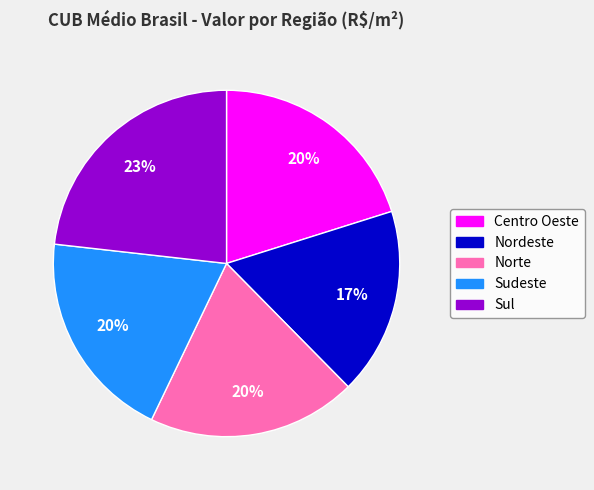

Which category has the biggest portion of the pie?

Sul